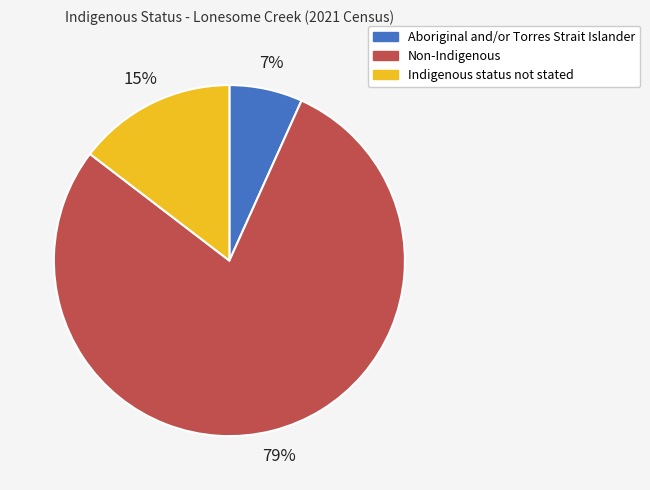

Rank the categories by value from highest to lowest.

Non-Indigenous, Indigenous status not stated, Aboriginal and/or Torres Strait Islander